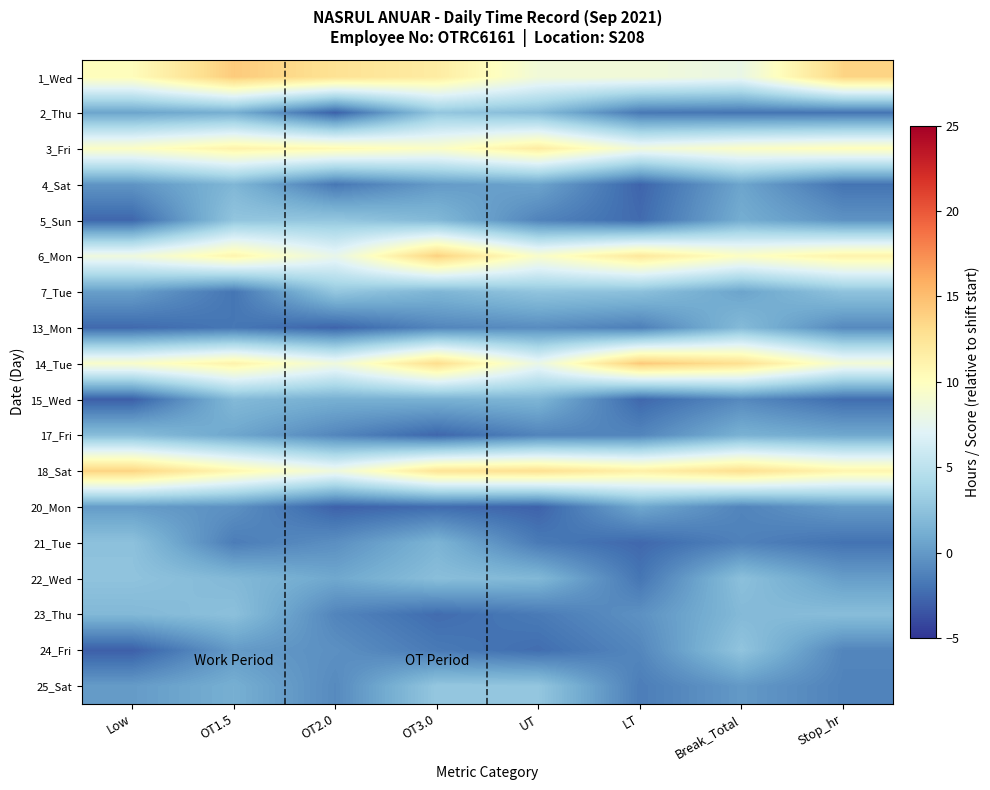

Reading right to left, extract all data points from this chart.

1_Wed: Stop_hr=13.6	Break_Total=8.0	LT=8.7	UT=8.7	OT3.0=11.8	OT2.0=12.7	OT1.5=14.2	Low=10.2
2_Thu: Stop_hr=-1.9	Break_Total=-1.9	LT=-1.7	UT=2.0	OT3.0=2.8	OT2.0=-2.9	OT1.5=1.2	Low=0.6
3_Fri: Stop_hr=10.1	Break_Total=9.6	LT=8.5	UT=11.8	OT3.0=9.6	OT2.0=10.6	OT1.5=11.2	Low=9.7
4_Sat: Stop_hr=-2.0	Break_Total=0.6	LT=-2.7	UT=0.6	OT3.0=0.1	OT2.0=-1.8	OT1.5=1.7	Low=-0.3
5_Sun: Stop_hr=-0.4	Break_Total=1.1	LT=-2.4	UT=-1.2	OT3.0=1.9	OT2.0=2.8	OT1.5=2.7	Low=-2.6
6_Mon: Stop_hr=11.2	Break_Total=9.7	LT=12.2	UT=9.3	OT3.0=13.9	OT2.0=7.8	OT1.5=11.0	Low=8.4
7_Tue: Stop_hr=2.5	Break_Total=0.6	LT=2.4	UT=2.6	OT3.0=1.7	OT2.0=2.8	OT1.5=-1.9	Low=0.3
13_Mon: Stop_hr=-0.9	Break_Total=2.0	LT=-1.4	UT=-0.7	OT3.0=-1.0	OT2.0=-2.7	OT1.5=-1.8	Low=-2.5
14_Tue: Stop_hr=8.8	Break_Total=12.8	LT=14.3	UT=8.0	OT3.0=13.0	OT2.0=8.4	OT1.5=11.2	Low=9.4
15_Wed: Stop_hr=-2.3	Break_Total=-0.8	LT=-2.6	UT=1.6	OT3.0=1.4	OT2.0=1.2	OT1.5=1.9	Low=-3.0
17_Fri: Stop_hr=0.8	Break_Total=1.4	LT=-1.0	UT=-1.1	OT3.0=-2.6	OT2.0=-1.0	OT1.5=0.7	Low=2.2
18_Sat: Stop_hr=11.0	Break_Total=12.9	LT=11.4	UT=12.8	OT3.0=12.5	OT2.0=8.4	OT1.5=10.8	Low=13.7
20_Mon: Stop_hr=0.1	Break_Total=-1.1	LT=0.8	UT=-2.8	OT3.0=-2.4	OT2.0=-2.8	OT1.5=-0.4	Low=0.1
21_Tue: Stop_hr=-2.0	Break_Total=-1.3	LT=-2.5	UT=-1.6	OT3.0=1.5	OT2.0=-0.5	OT1.5=-1.5	Low=2.4
22_Wed: Stop_hr=0.2	Break_Total=2.4	LT=-1.9	UT=1.8	OT3.0=2.2	OT2.0=0.8	OT1.5=1.8	Low=2.6
23_Thu: Stop_hr=2.2	Break_Total=1.9	LT=-0.4	UT=-1.6	OT3.0=-2.3	OT2.0=-1.1	OT1.5=2.4	Low=1.8
24_Fri: Stop_hr=-1.1	Break_Total=2.7	LT=-1.0	UT=-2.3	OT3.0=-1.7	OT2.0=-0.5	OT1.5=0.1	Low=-3.0
25_Sat: Stop_hr=-1.2	Break_Total=-0.0	LT=-1.5	UT=2.8	OT3.0=2.8	OT2.0=-0.8	OT1.5=1.2	Low=0.1